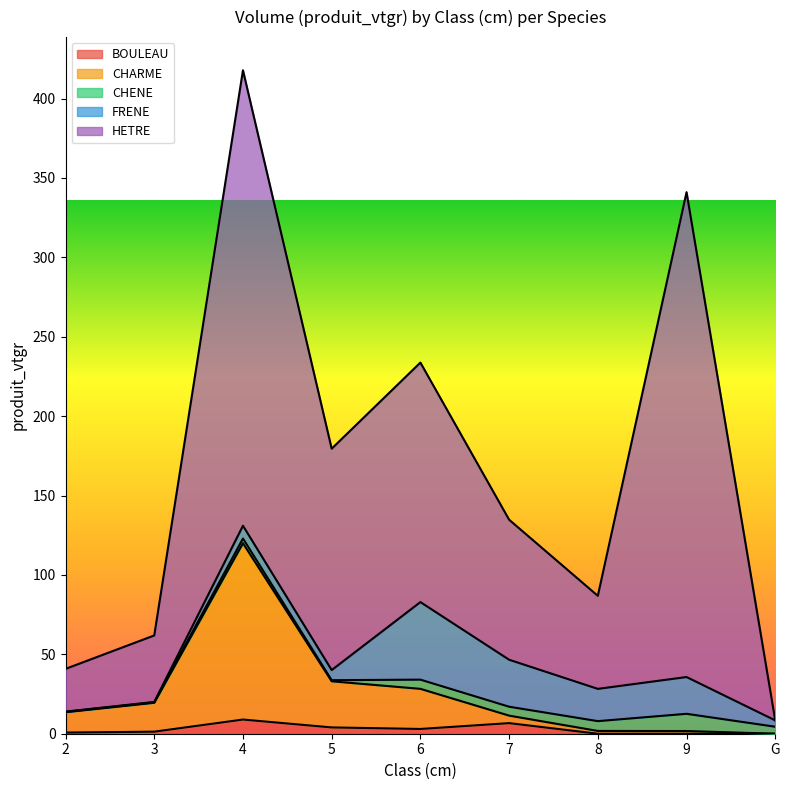

Is the value of CHENE at 3 greater than the value of HETRE at G?

Yes